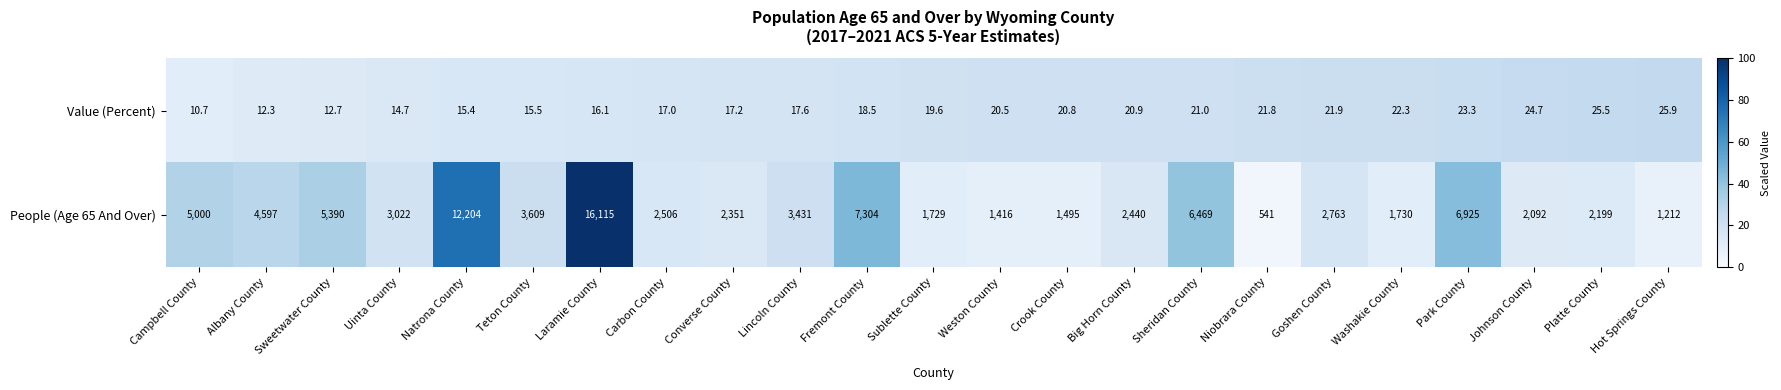

What is the sum of all Value (Percent) values?

435.9